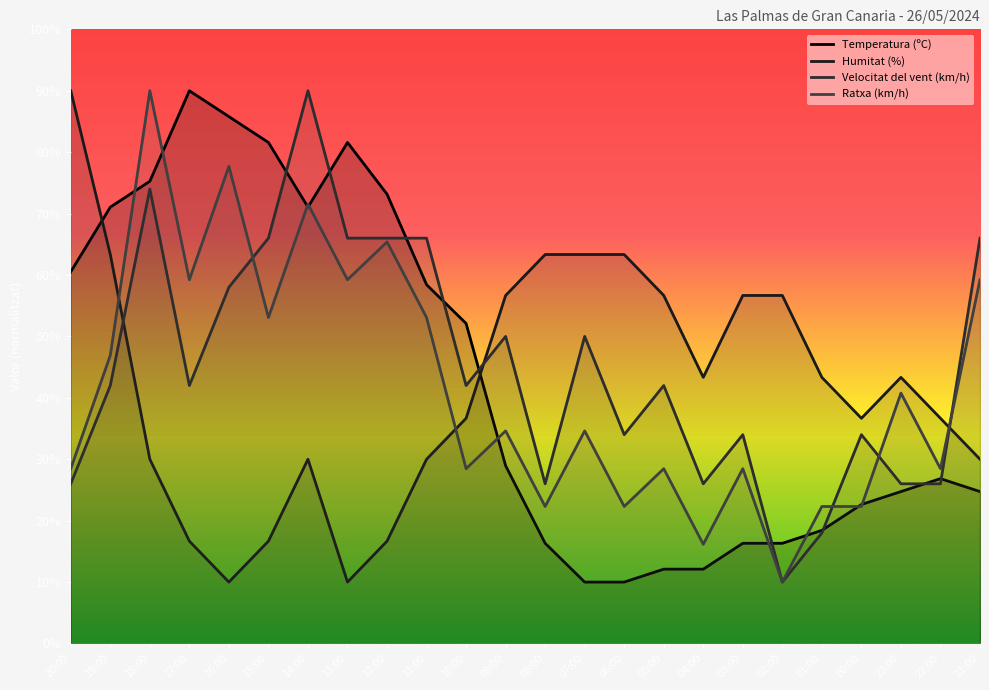

What is the greatest value displayed?

90.0